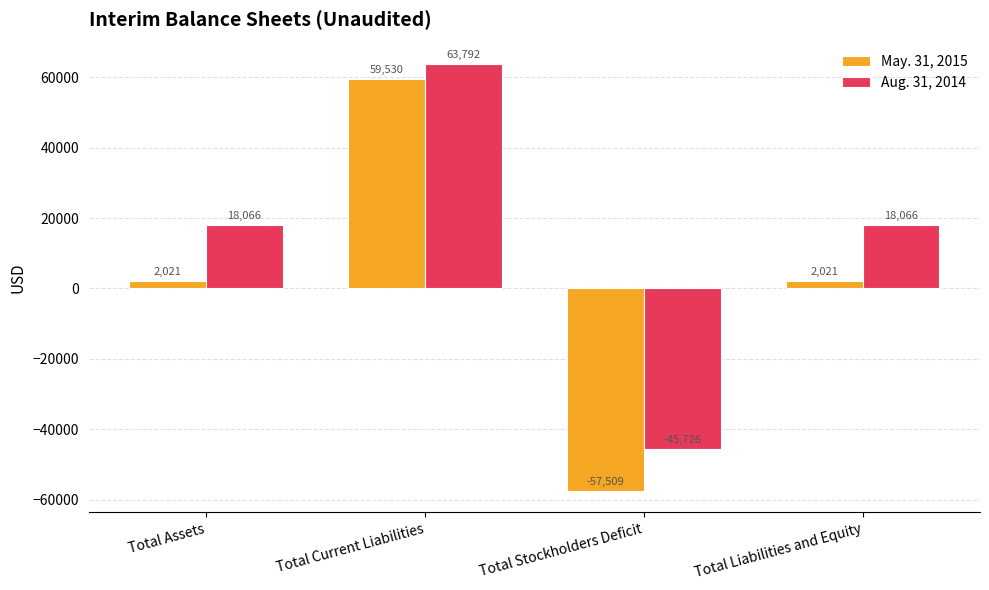

What is the smallest value displayed?

-57509